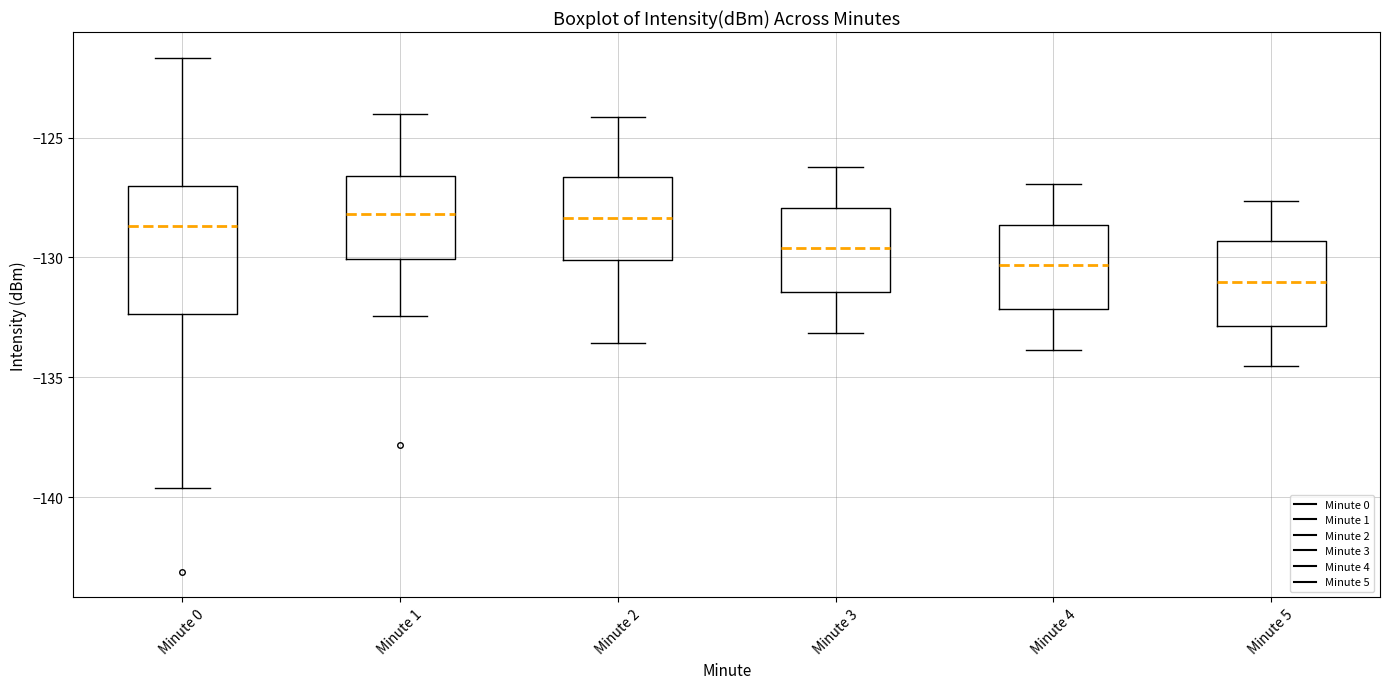

Reading left to right, transcribe this box plot: for each box, give where its median line is, the range the box spans, and where its two whiskers end, as read against the y-axis. The values are not printed on the chart, so give them approximately, as read against the axis.

Minute 0: median -128.5, box -132.5 to -127.0, whiskers -139.5 to -121.5
Minute 1: median -128.0, box -130.0 to -126.5, whiskers -132.5 to -124.0
Minute 2: median -128.5, box -130.0 to -126.5, whiskers -133.5 to -124.0
Minute 3: median -129.5, box -131.5 to -128.0, whiskers -133.0 to -126.0
Minute 4: median -130.5, box -132.0 to -128.5, whiskers -134.0 to -127.0
Minute 5: median -131.0, box -133.0 to -129.5, whiskers -134.5 to -127.5